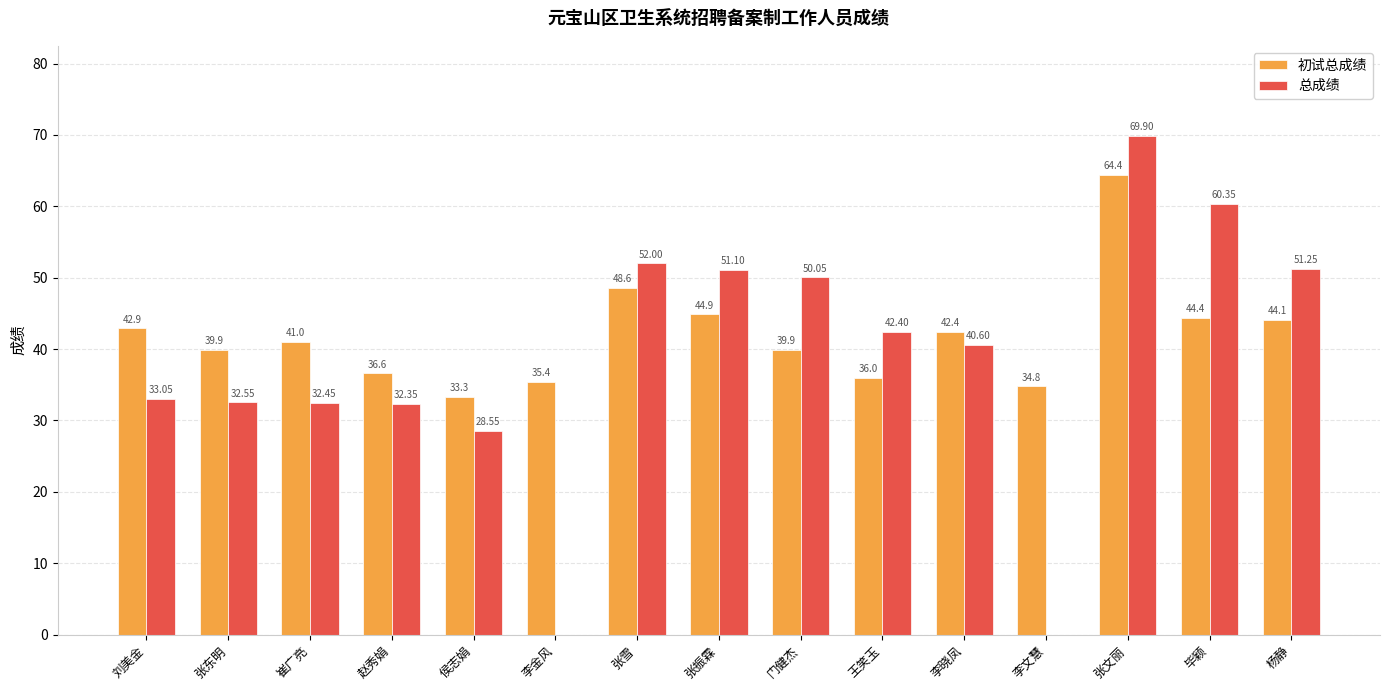

How many groups of bars are there?

15